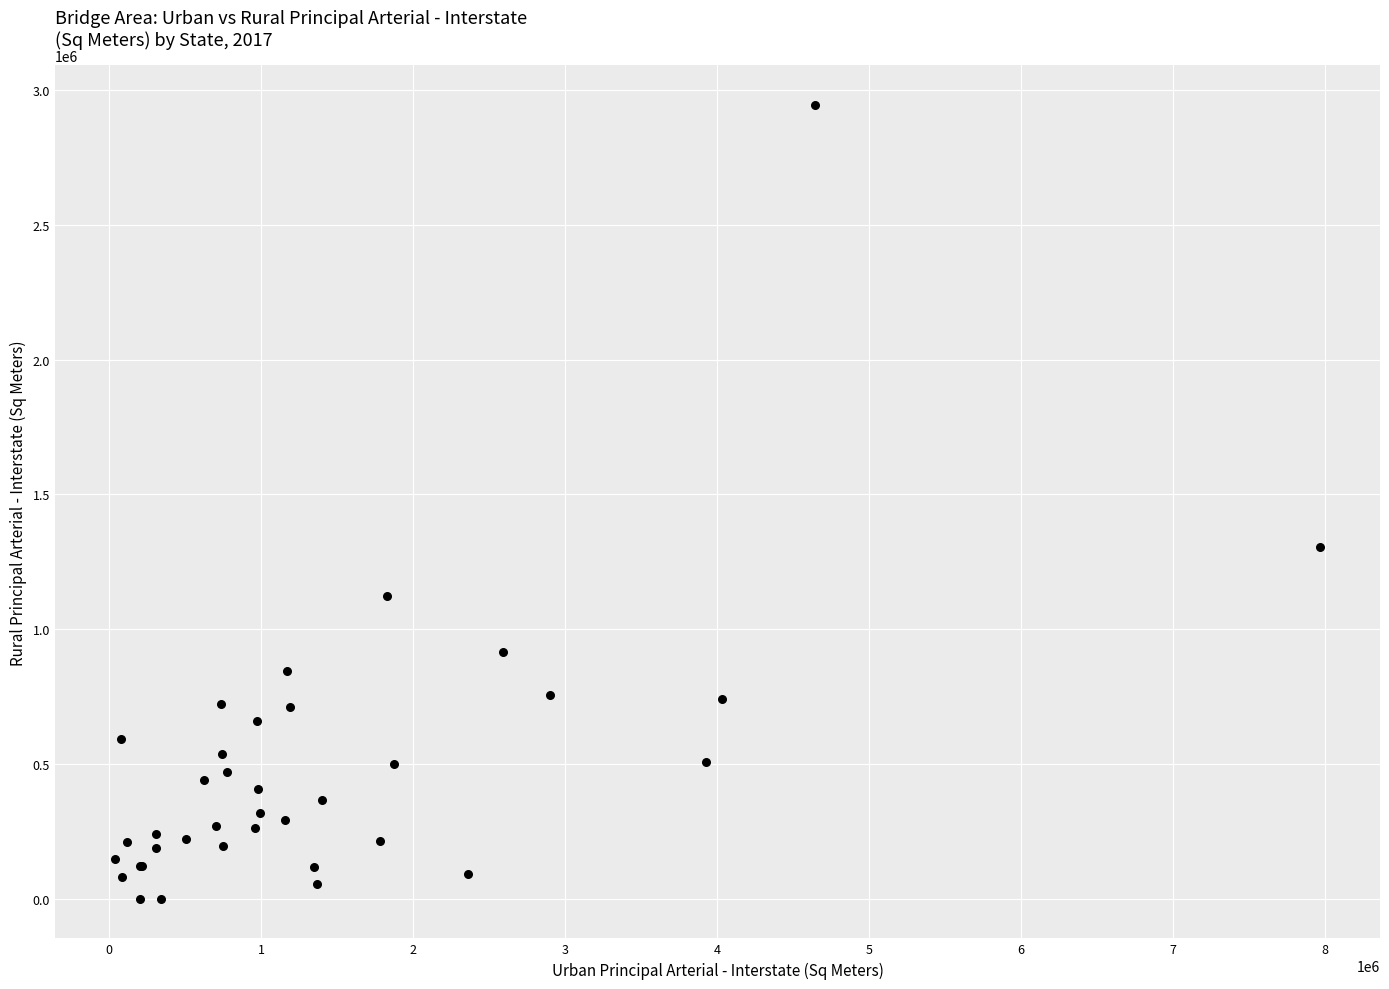

What Y value in the scatter plot is closest to 1471811?

1305349.0